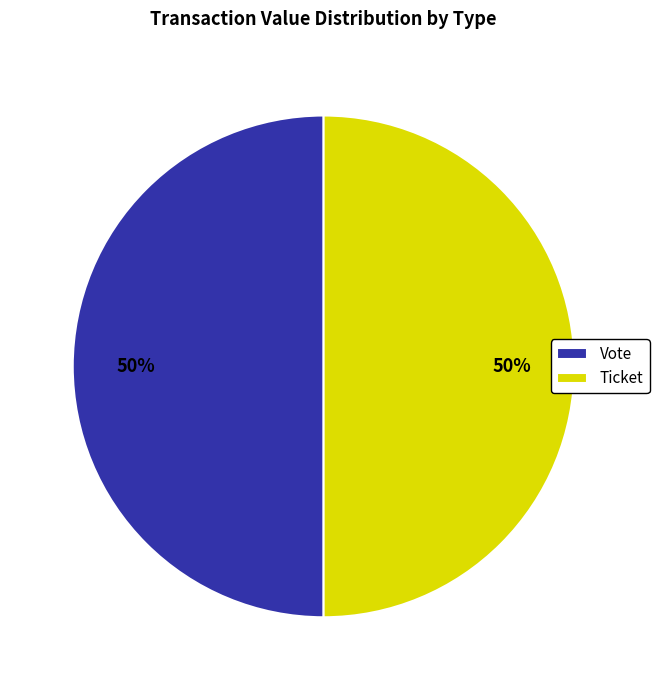

The Ticket slice represents 50% of the pie. True or false?

True